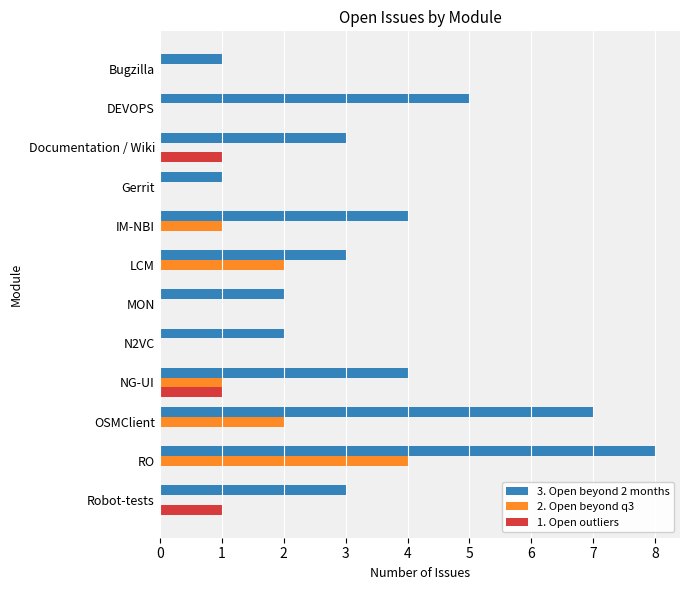

How many series are shown in this chart?

3